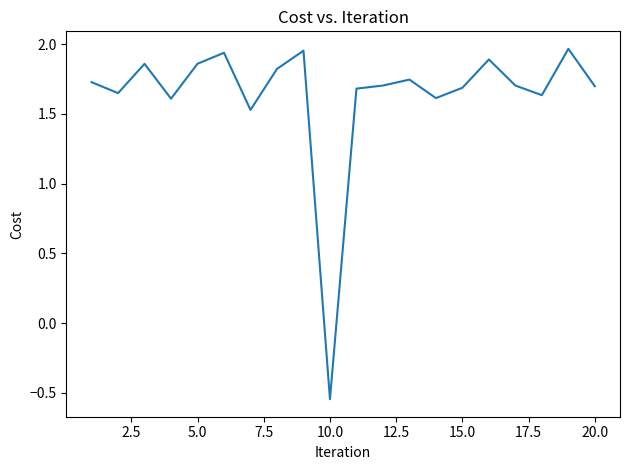

Which has a higher value, 10.0 or 5.0?

5.0